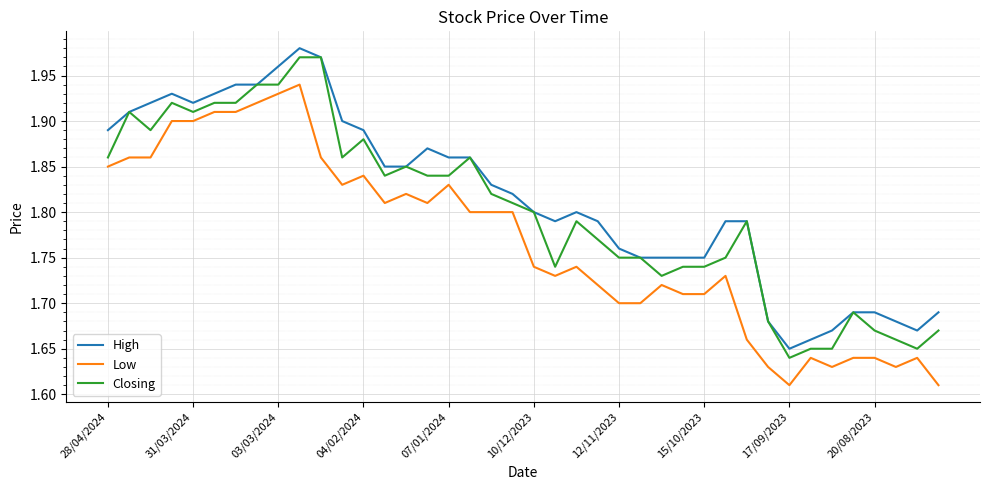

What is the sum of all High values?

72.6